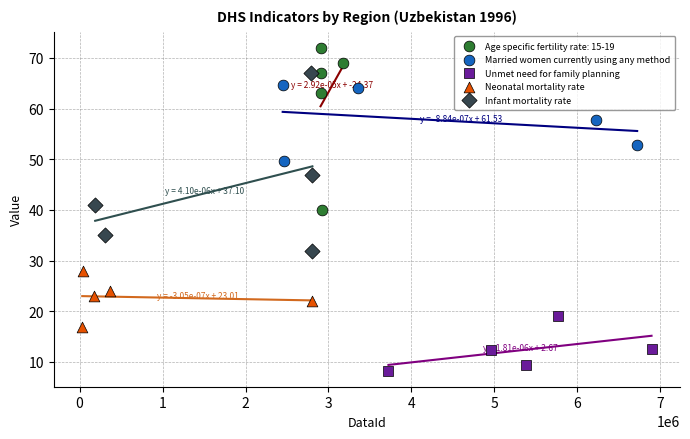

Which series contains the highest Y value?

Age specific fertility rate: 15-19